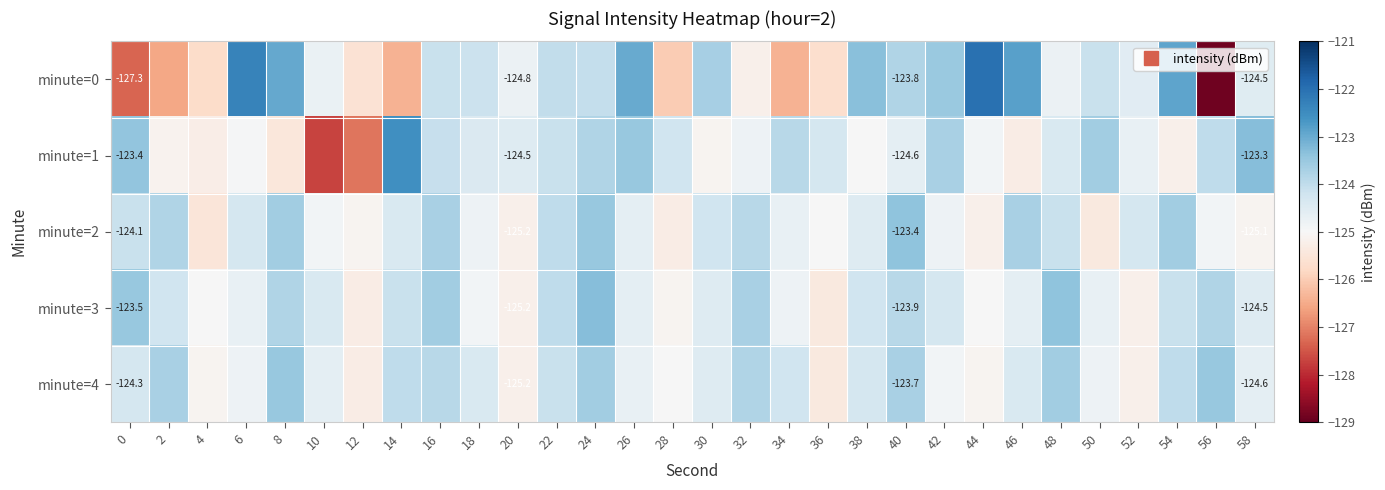

What is the average value of the minute=1 series?

-124.6